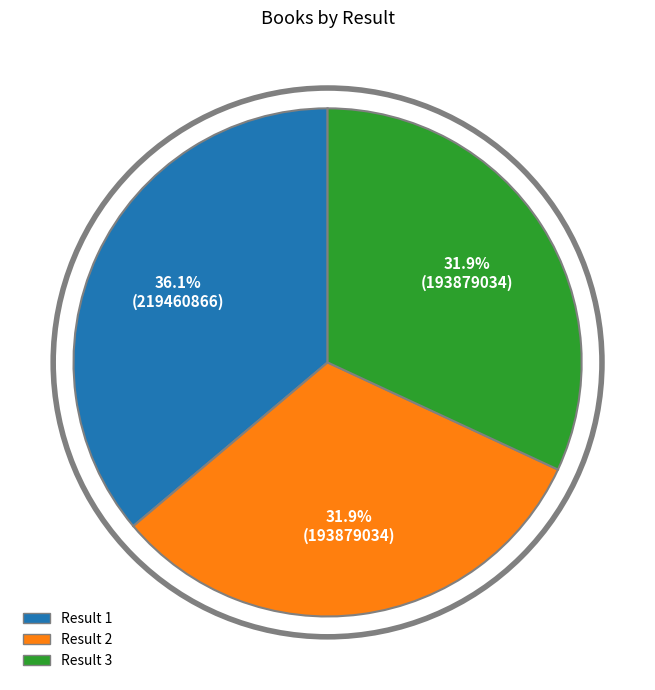

To the nearest percent, what is the difference between the largest and smallest slice percentages?

4%